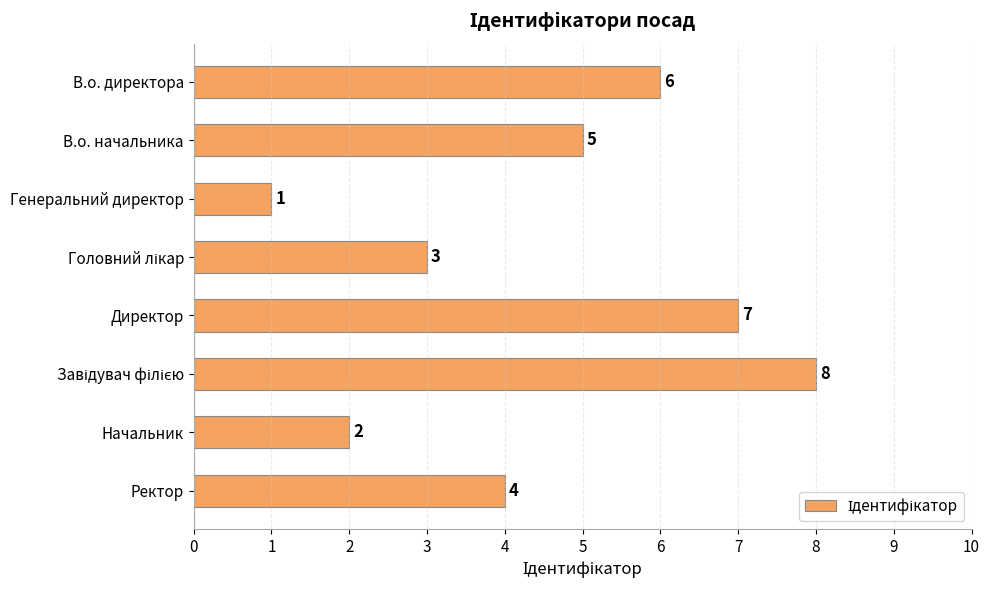

Is it true that the value at Ректор is 2?

False